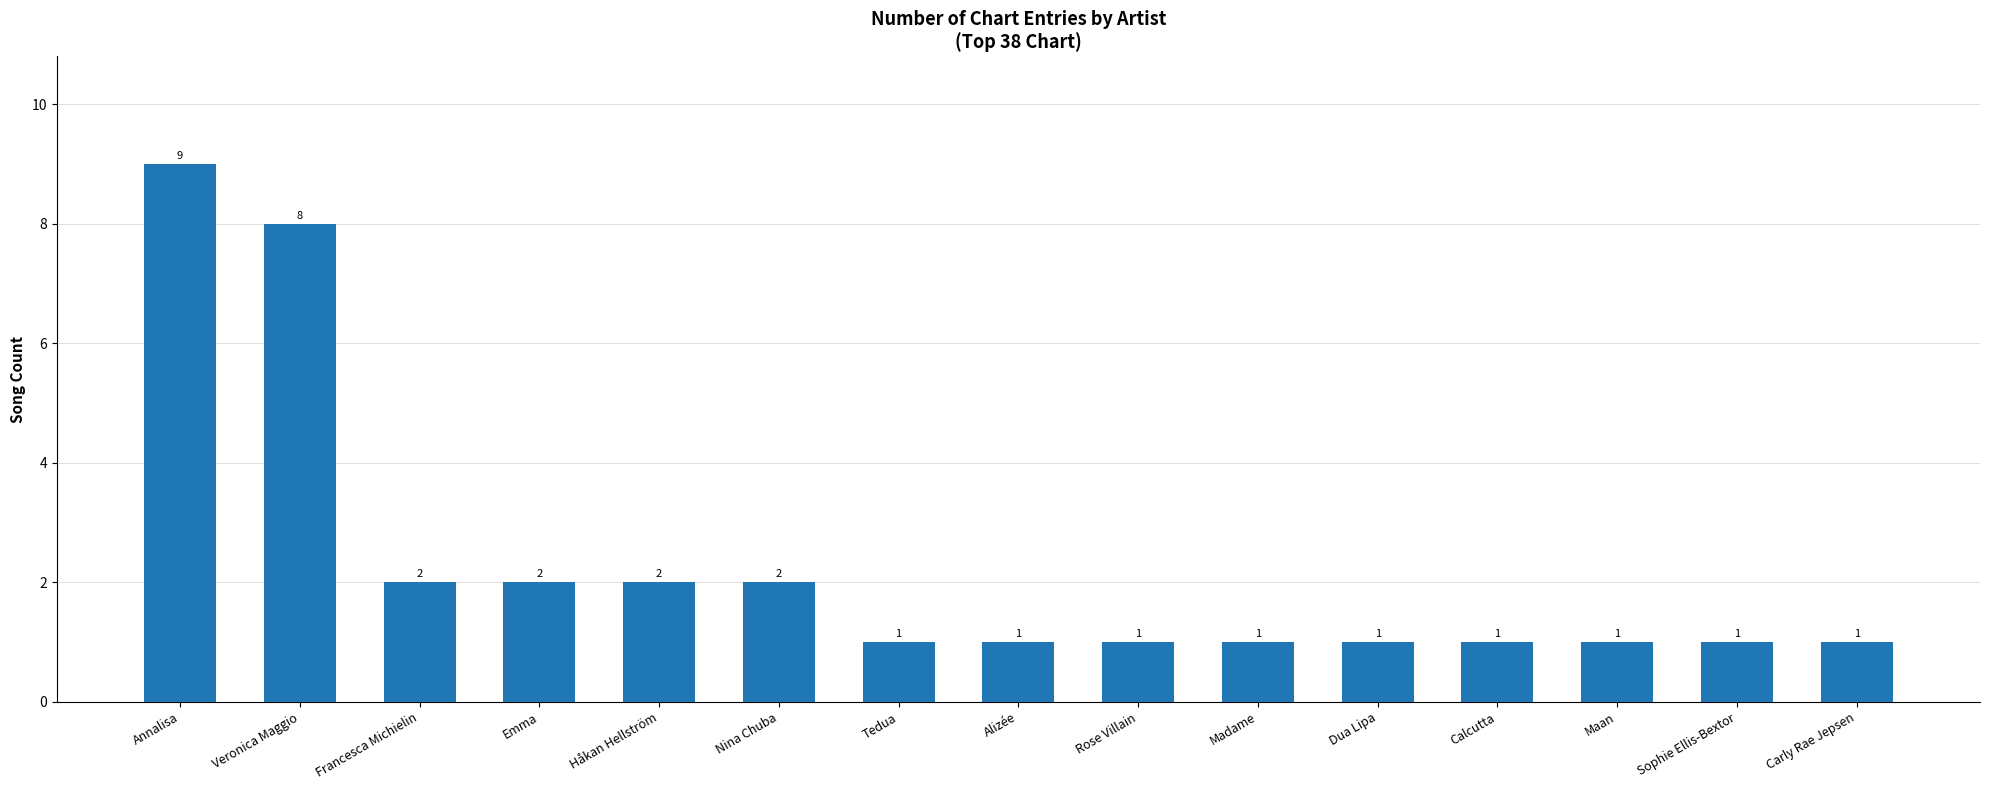

How many bars are there in total?

15